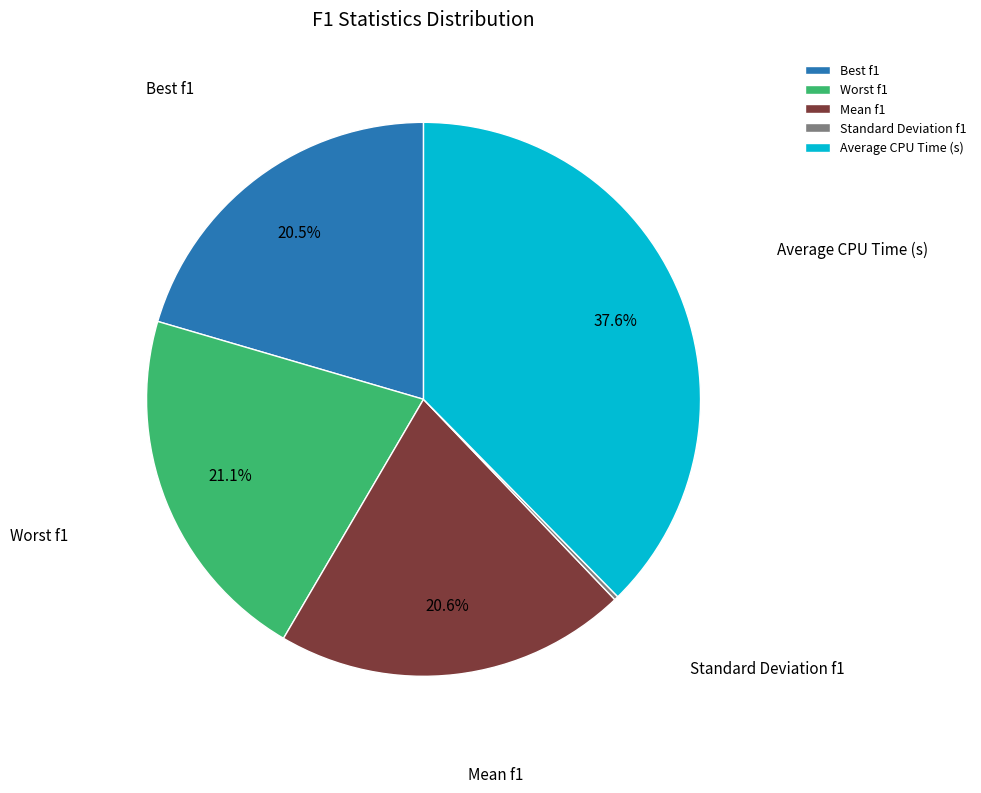

What percentage is the Worst f1 slice, to the nearest percent?

21%